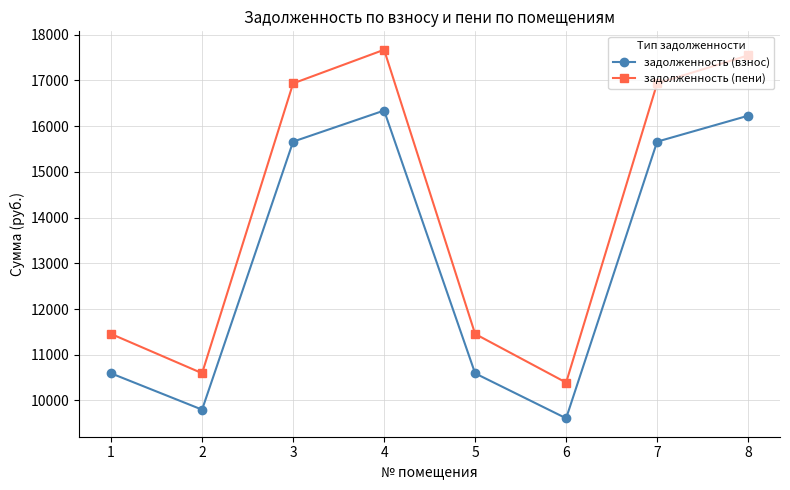

How many values in the задолженность (пени) series exceed 16935?

4